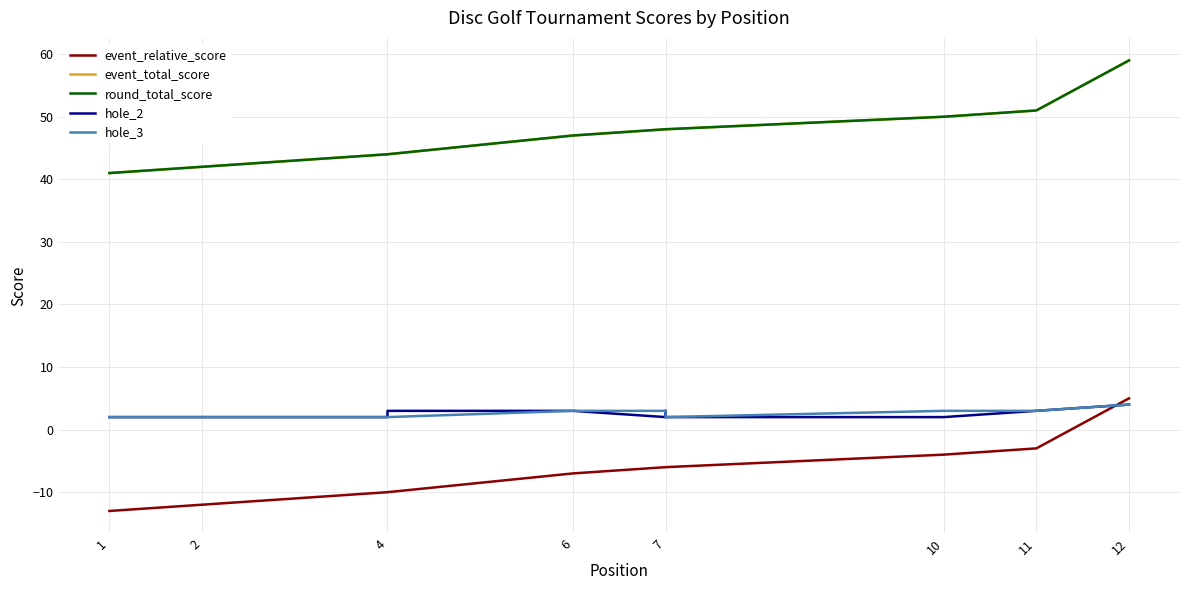

Which series has the largest range (max minus min)?

event_relative_score